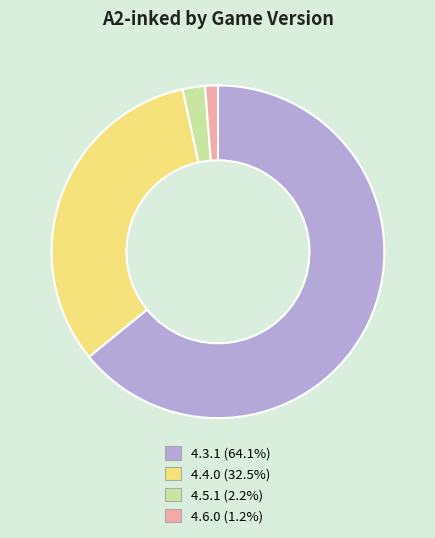

Approximately how many times larger is the value at 4.3.1 compared to 4.4.0?

2.0